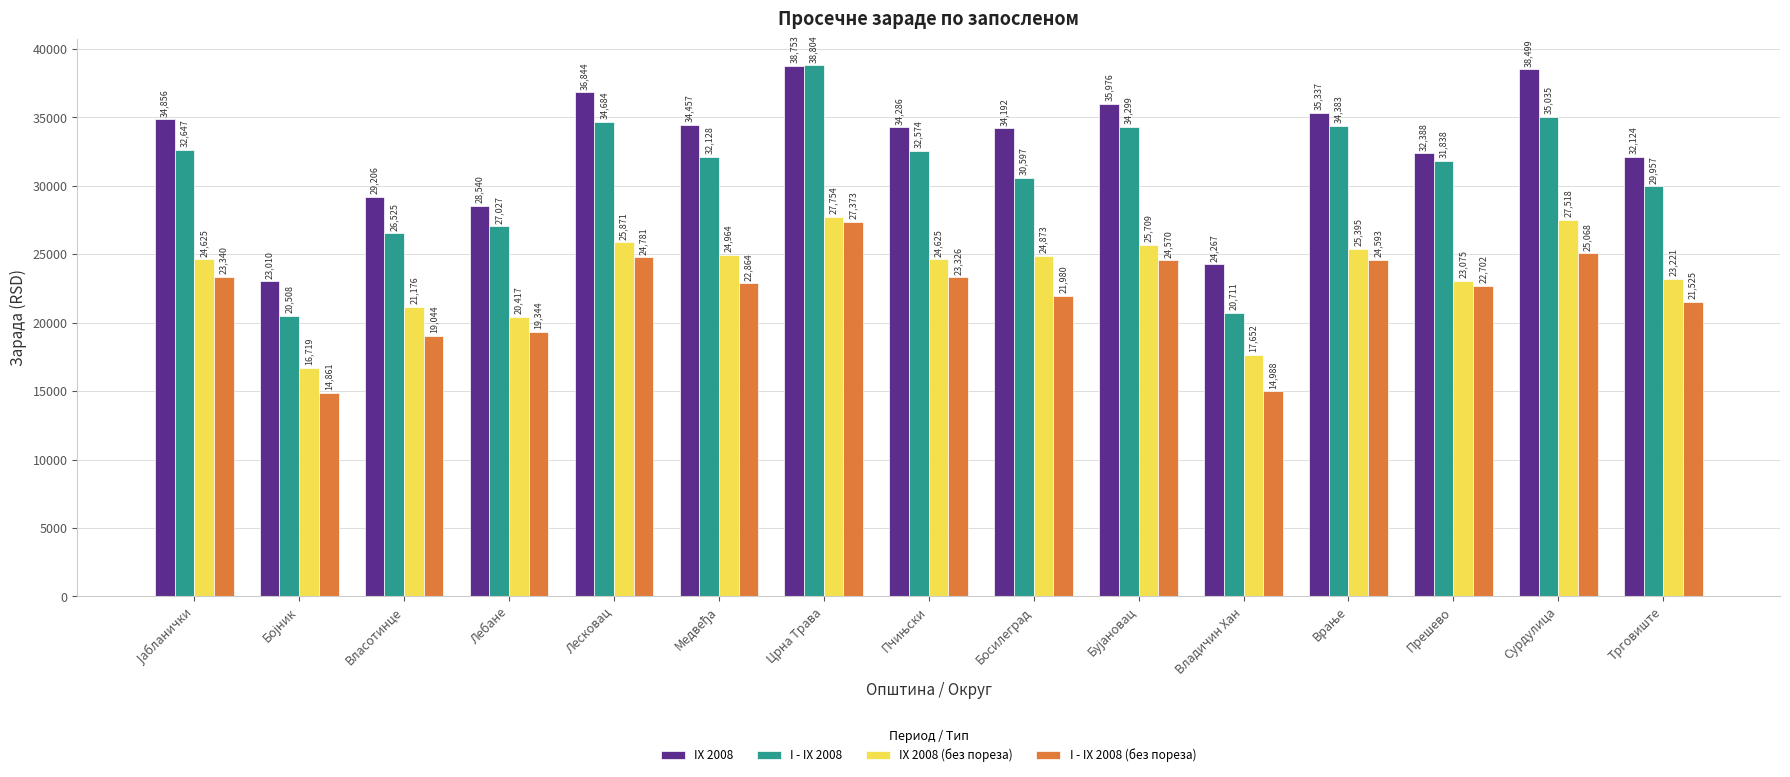

What position from the left is Лебане?

4